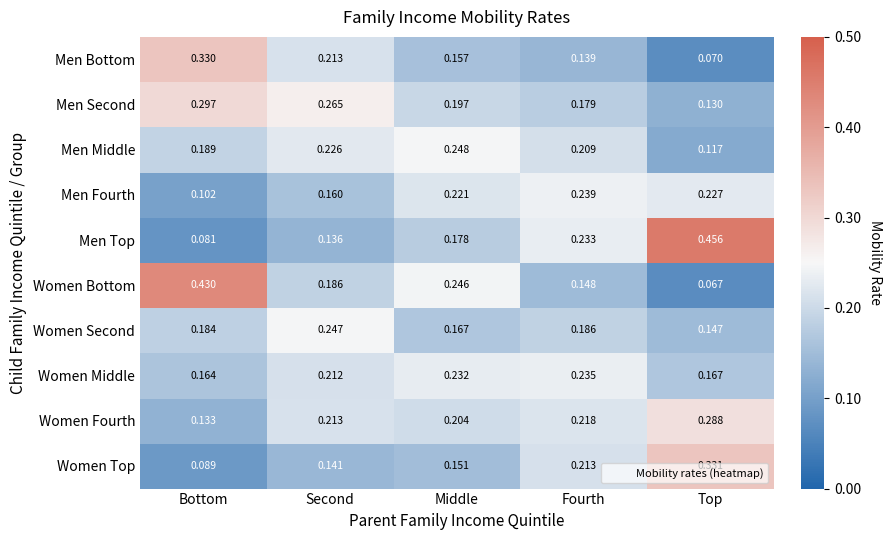

Which series changed the most between Bottom and Middle?

Women Bottom